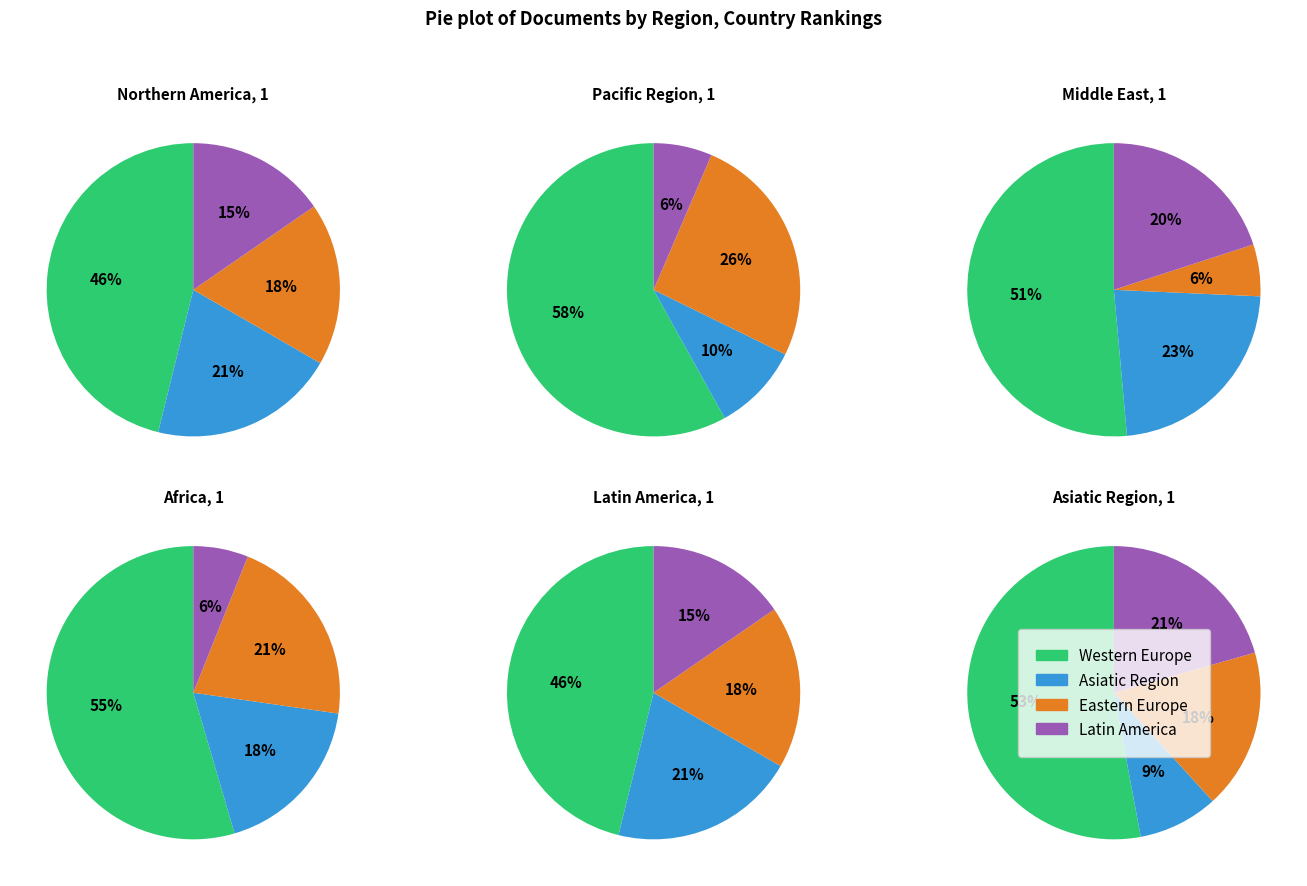

What is the smallest slice in the pie chart?

Africa